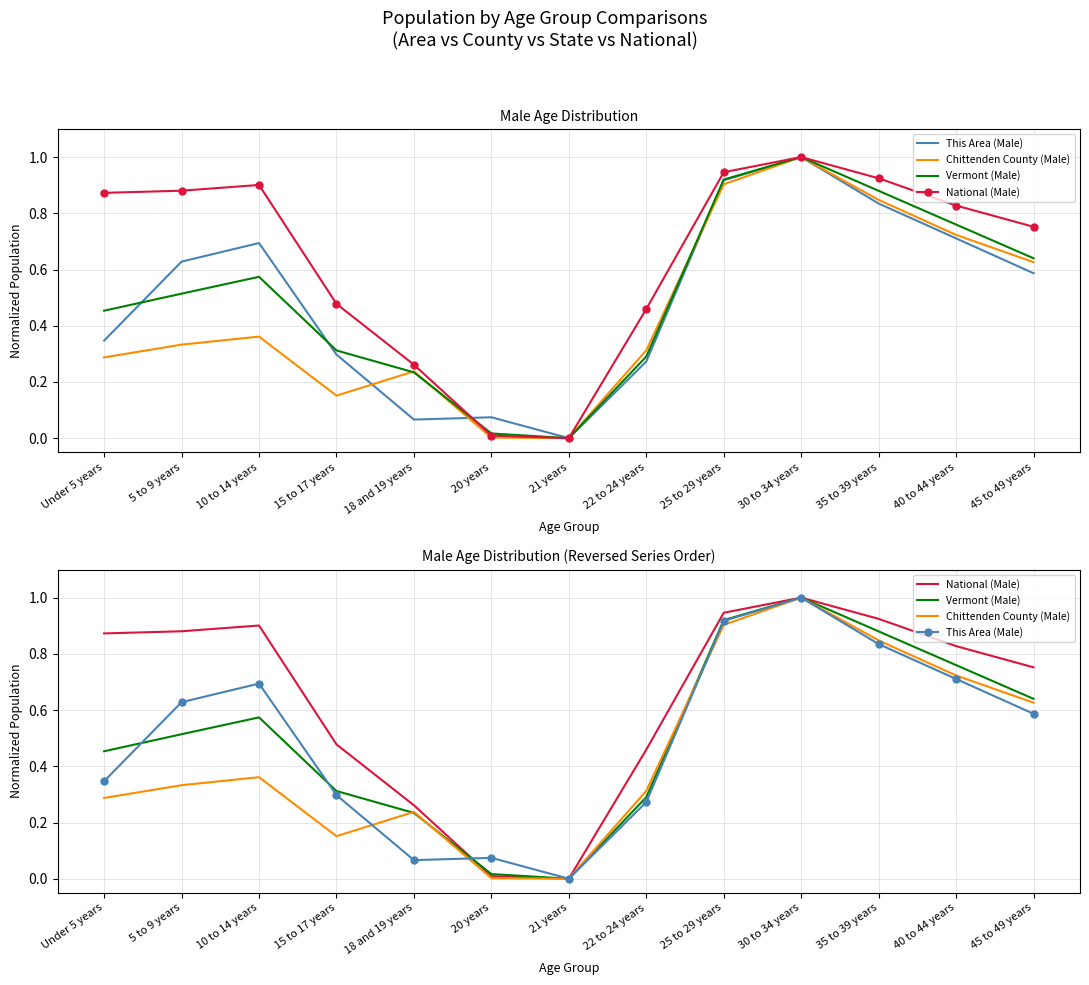

Which category has the lowest value in the This Area (Male) series?

21 years